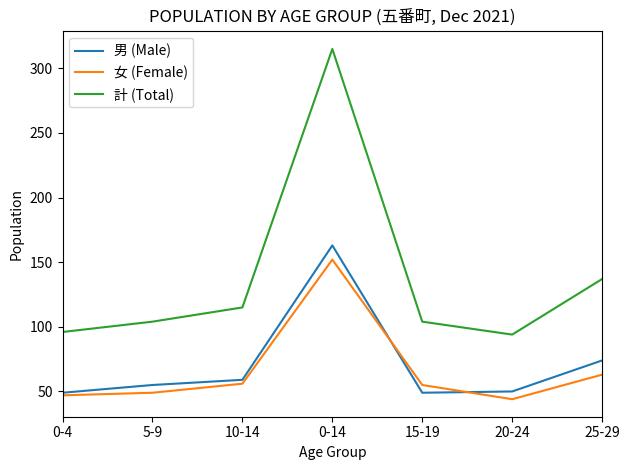

True or false: 計 (Total) and 男 (Male) intersect in this chart.

False